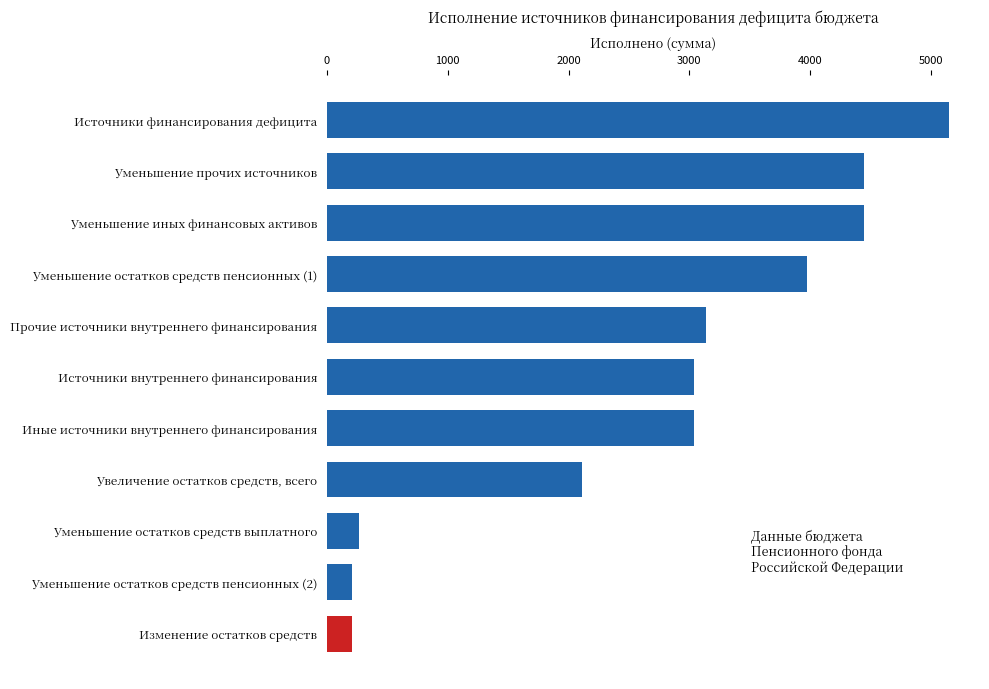

Reading top to bottom, extract all data points from this chart.

5149.3	4444.4	4444.4	3976.4	3135.0	3037.1	3037.1	2112.2	264.6	203.3	203.3